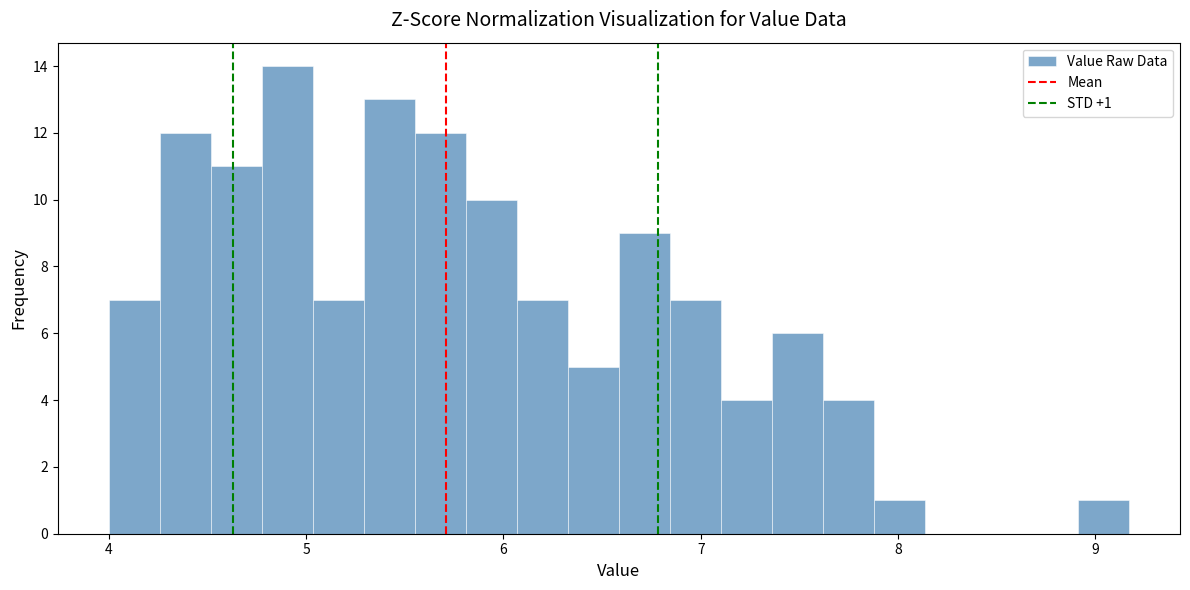

Read against the x-axis, roughly where is the centre of the tallest bar?

4.9